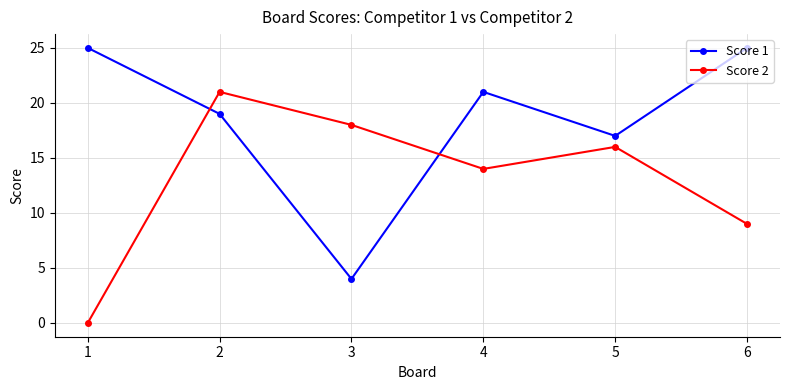

Reading left to right, extract all data points from this chart.

Score 1: 25	19	4	21	17	25
Score 2: 0	21	18	14	16	9